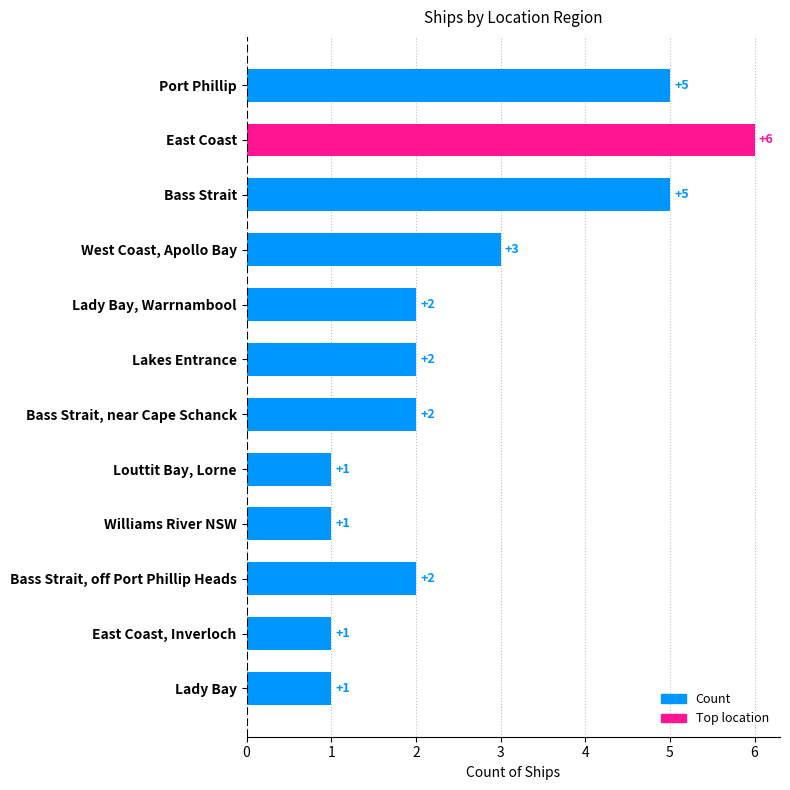

The value at East Coast is 4. True or false?

False